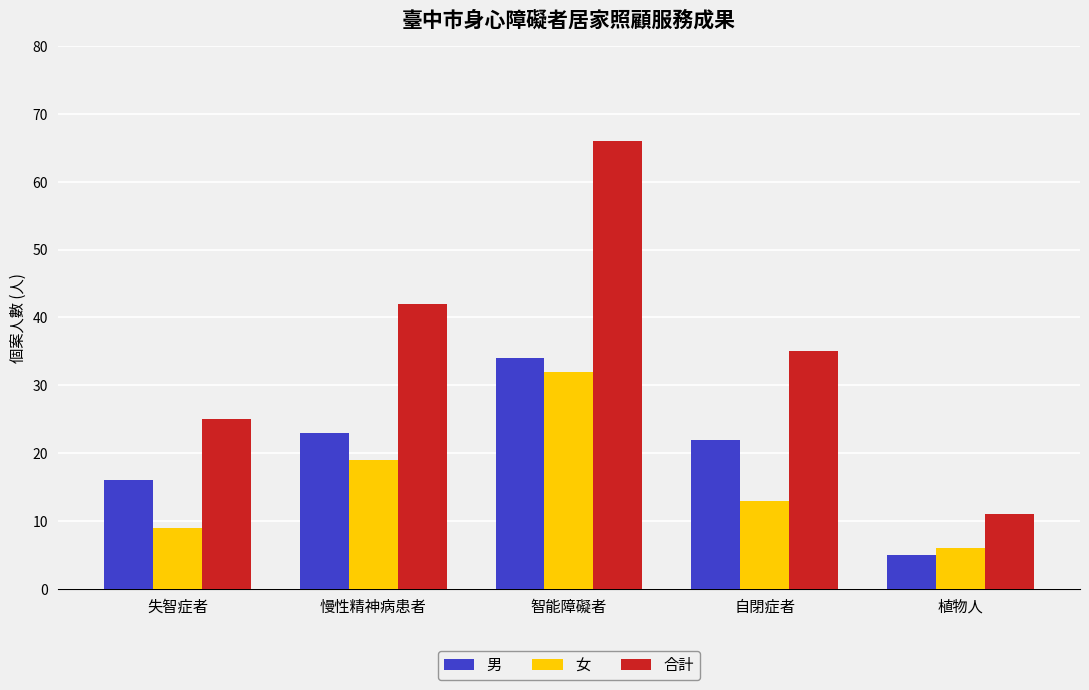

What is the label of the 3rd bar from the right?

智能障礙者